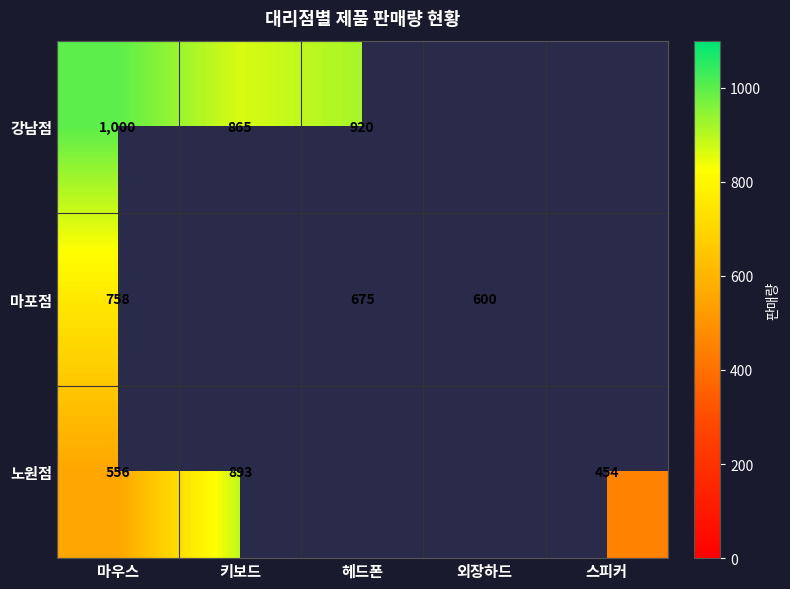

How many data points in 강남점 are less than 1000?

2